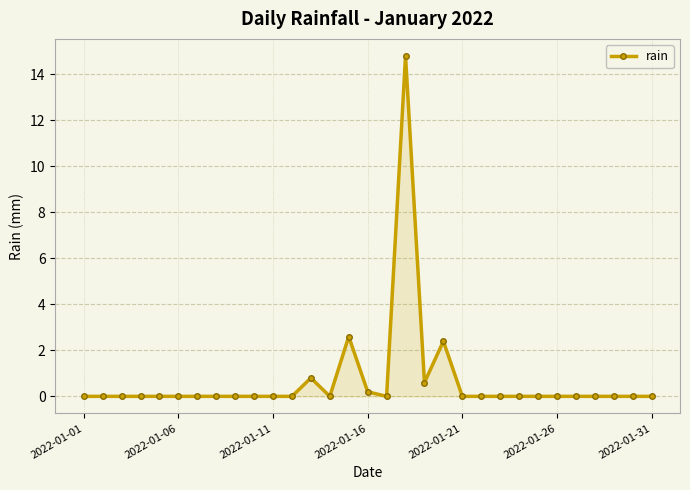

True or false: there are more than 1 points higher than both neighbors.

True